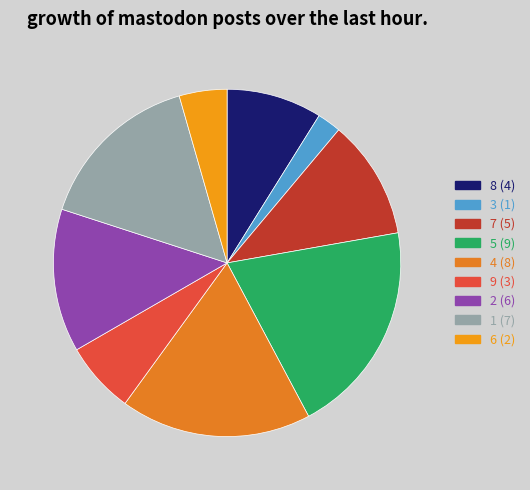

Is it true that 3 is 2% of the pie?

True